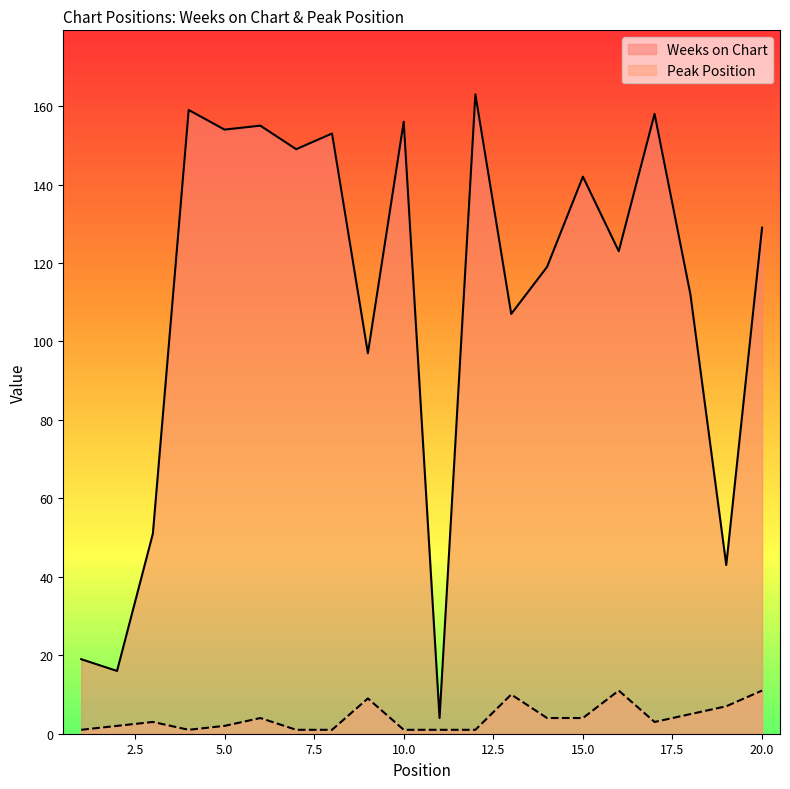

Between 3 and 10, which series saw the biggest shift?

Weeks on Chart